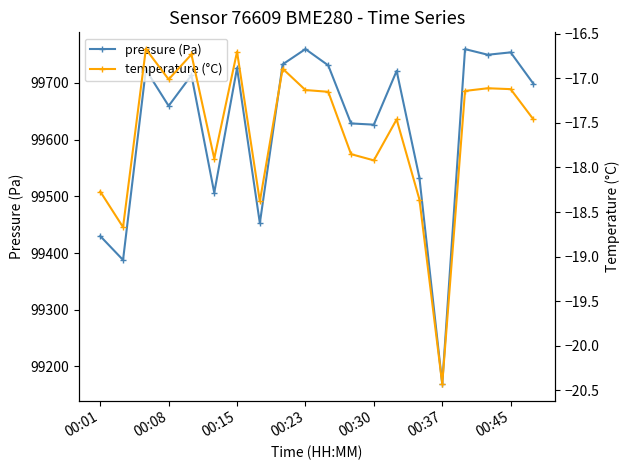

Between 8 and 13, which series saw the biggest shift?

pressure (Pa)